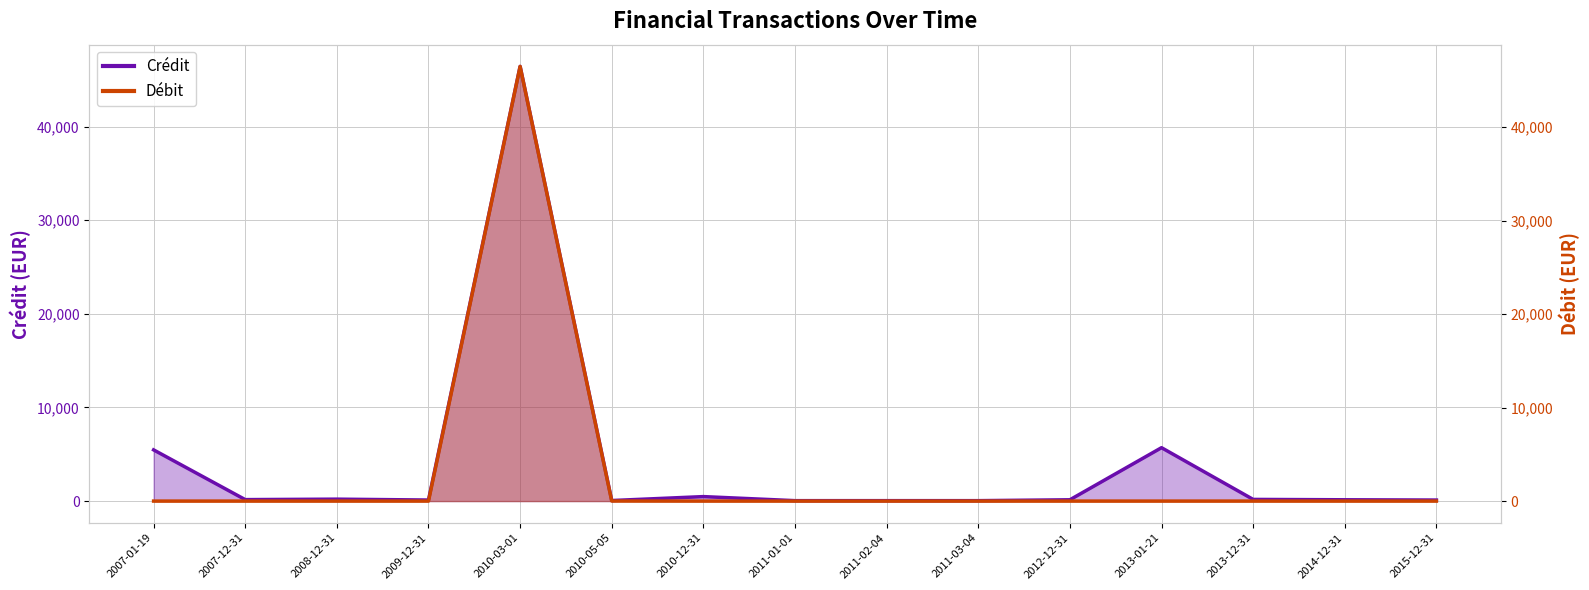

Which series changed the most between 2010-12-31 and 2013-12-31?

Crédit